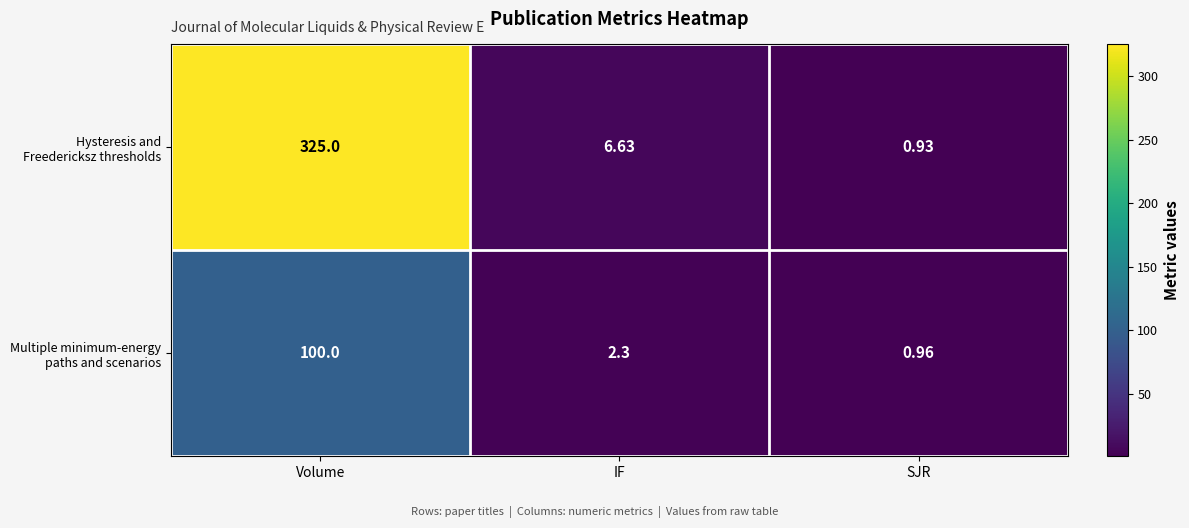

Which category has the highest value across all series?

Volume